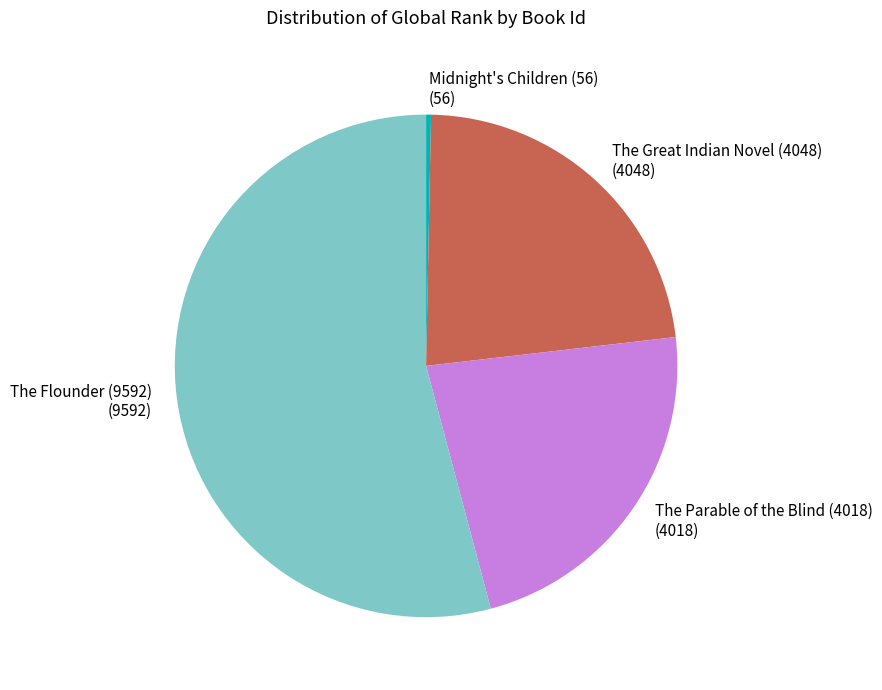

How many slices are in this pie chart?

4